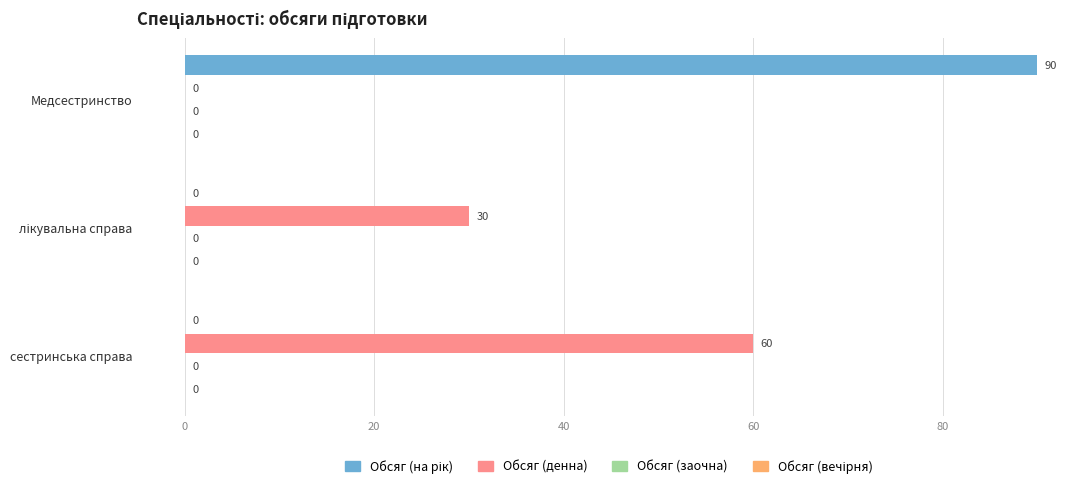

Read the Обсяг (денна) value at сестринська справа.

60